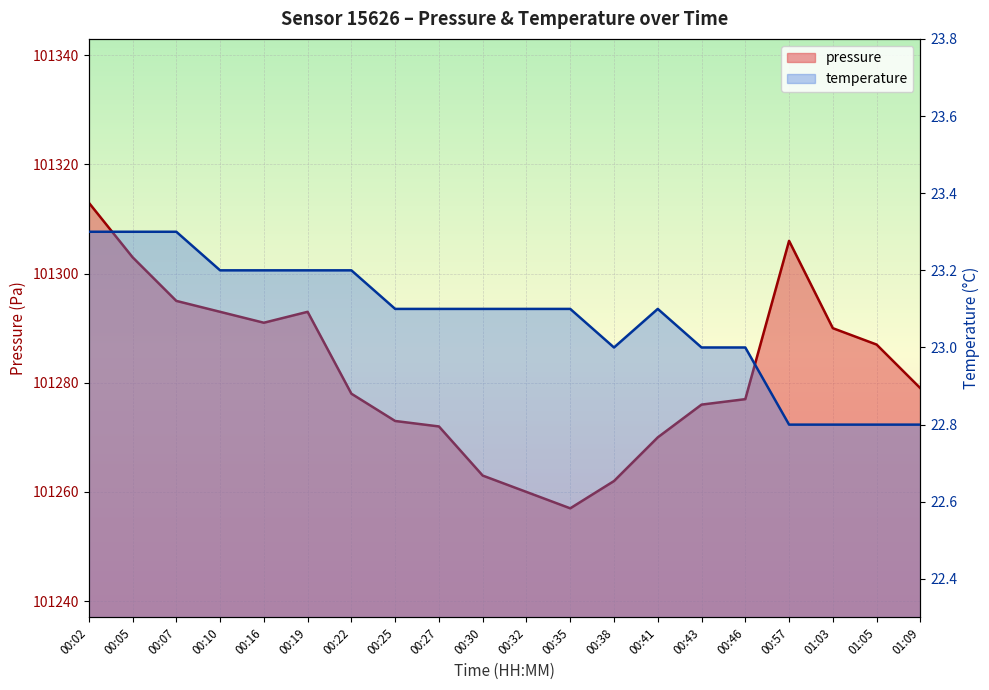

True or false: pressure and temperature intersect in this chart.

False